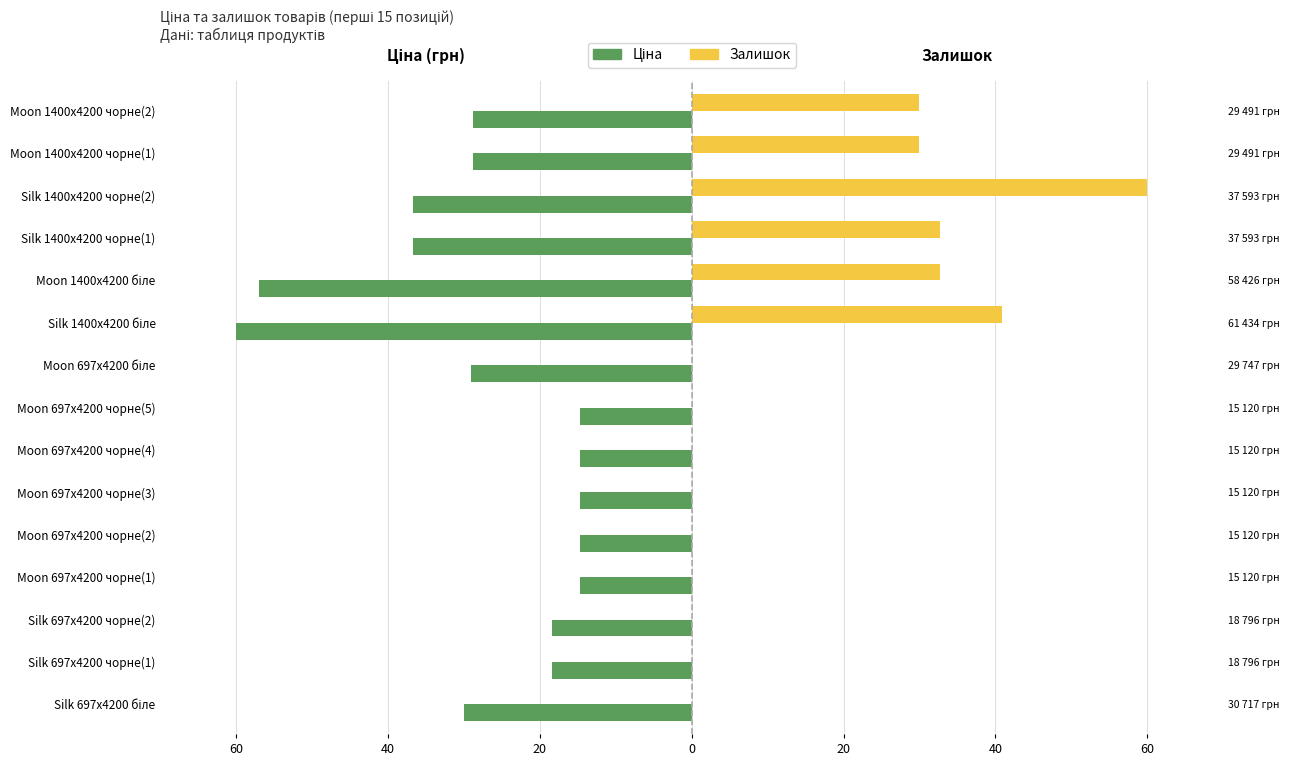

The Залишок series shows 27.1 at Silk 697x4200 чорне(1). True or false?

False